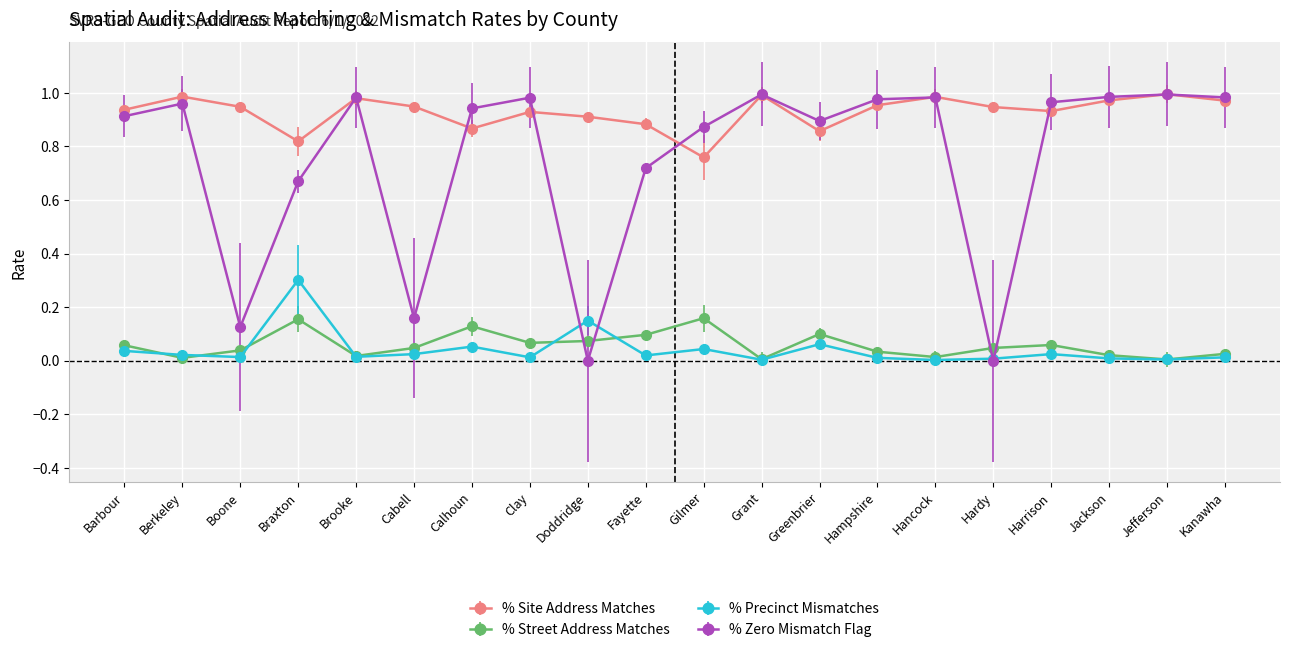

True or false: % Site Address Matches and % Precinct Mismatches cross at least once.

False